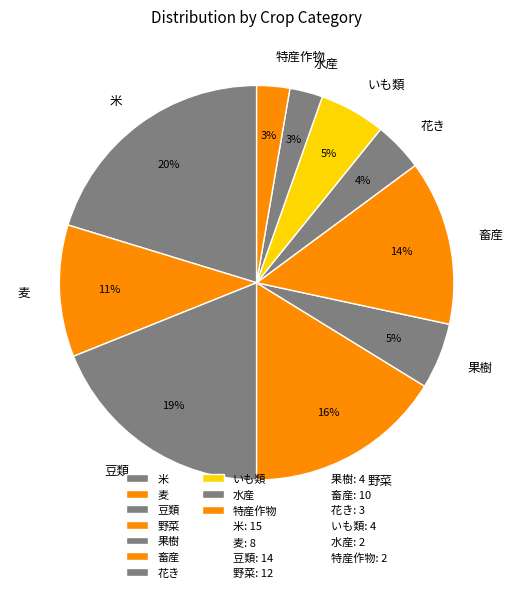

Between 豆類 and 特産作物, which is larger?

豆類